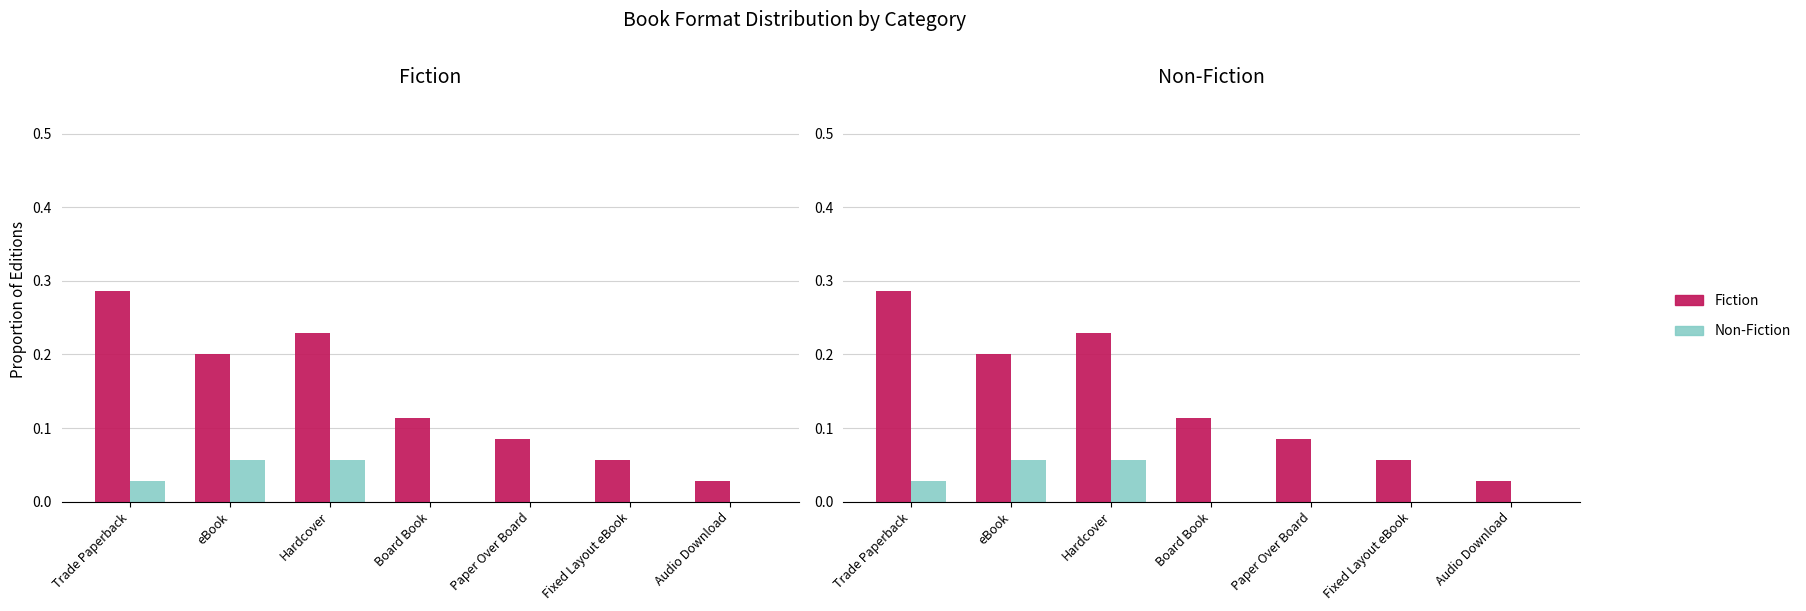

Which category has the highest value across all series?

Trade Paperback